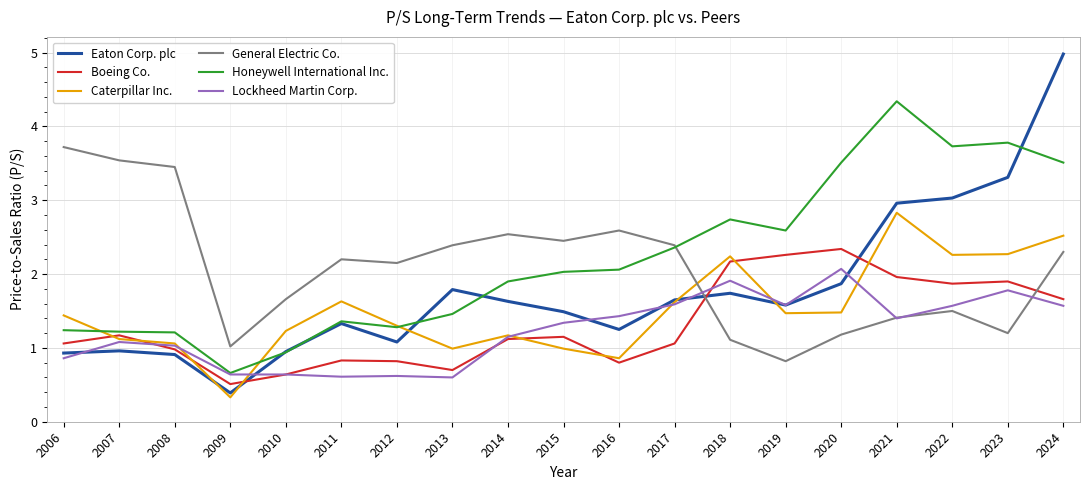

True or false: Caterpillar Inc. has a value of 1.4 at 2006.

True